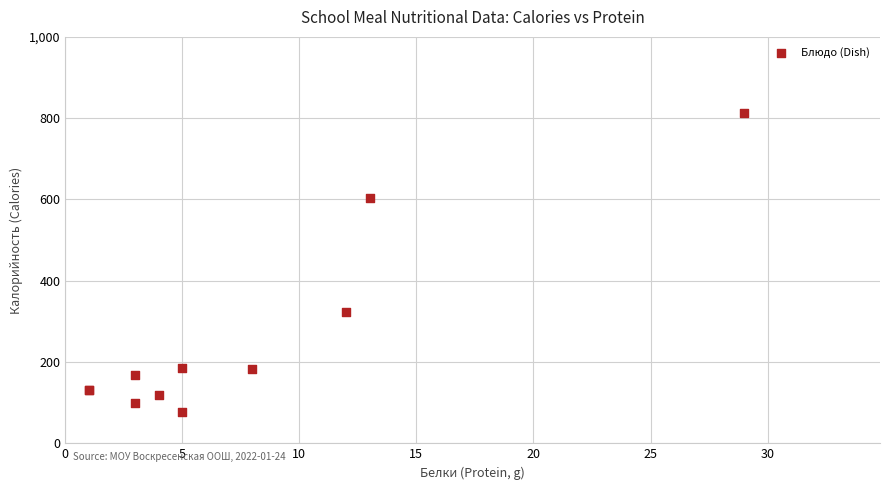

What Y value in the scatter plot is closest to 444?

324